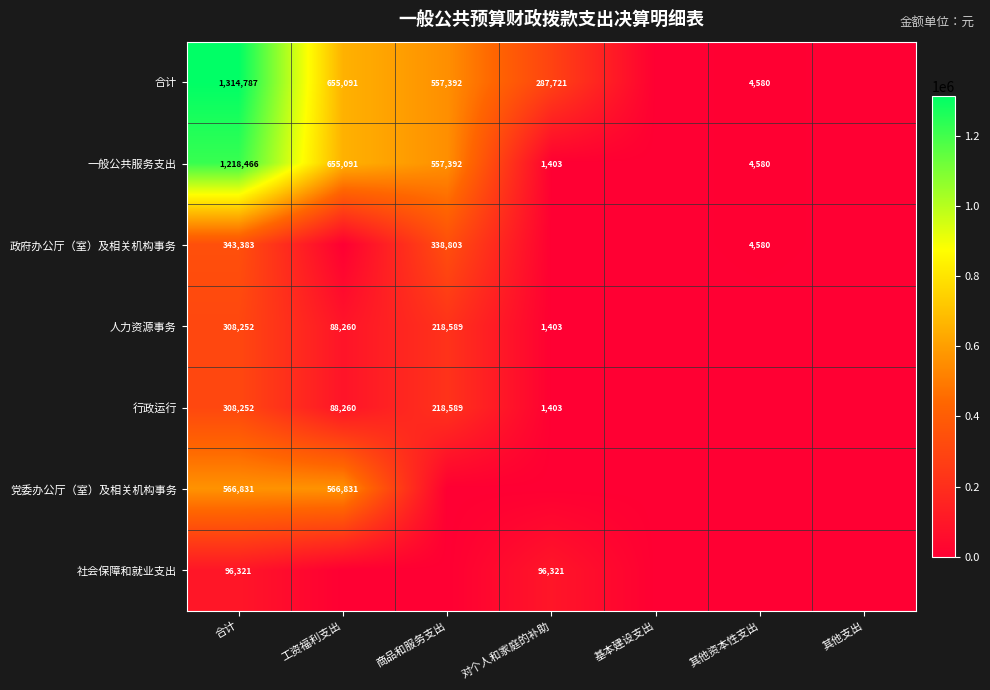

Is it true that 社会保障和就业支出 equals 38623 at 合计?

False